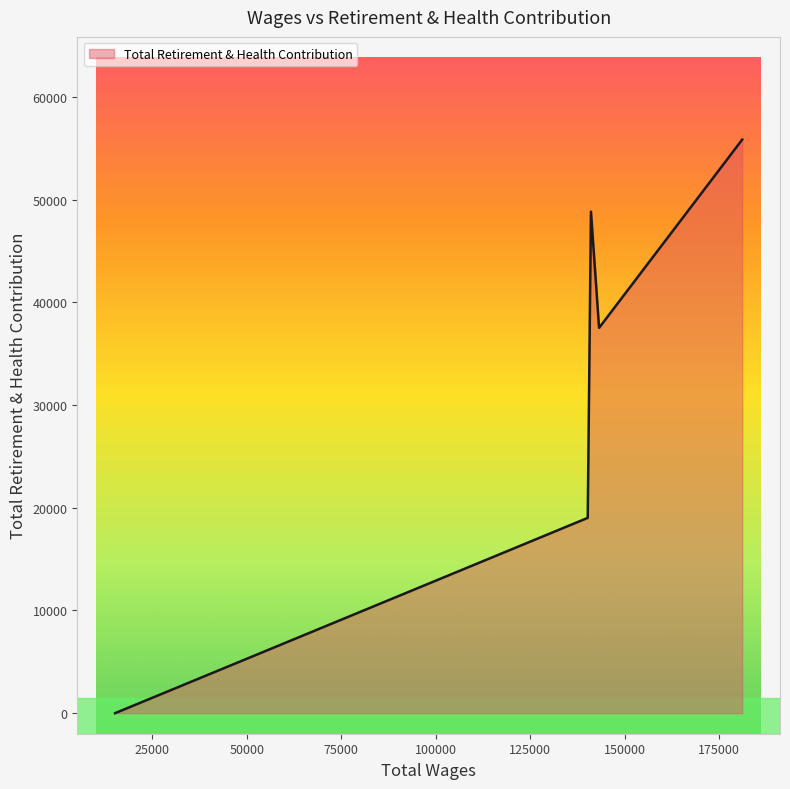

What is the sum of all values?

161235